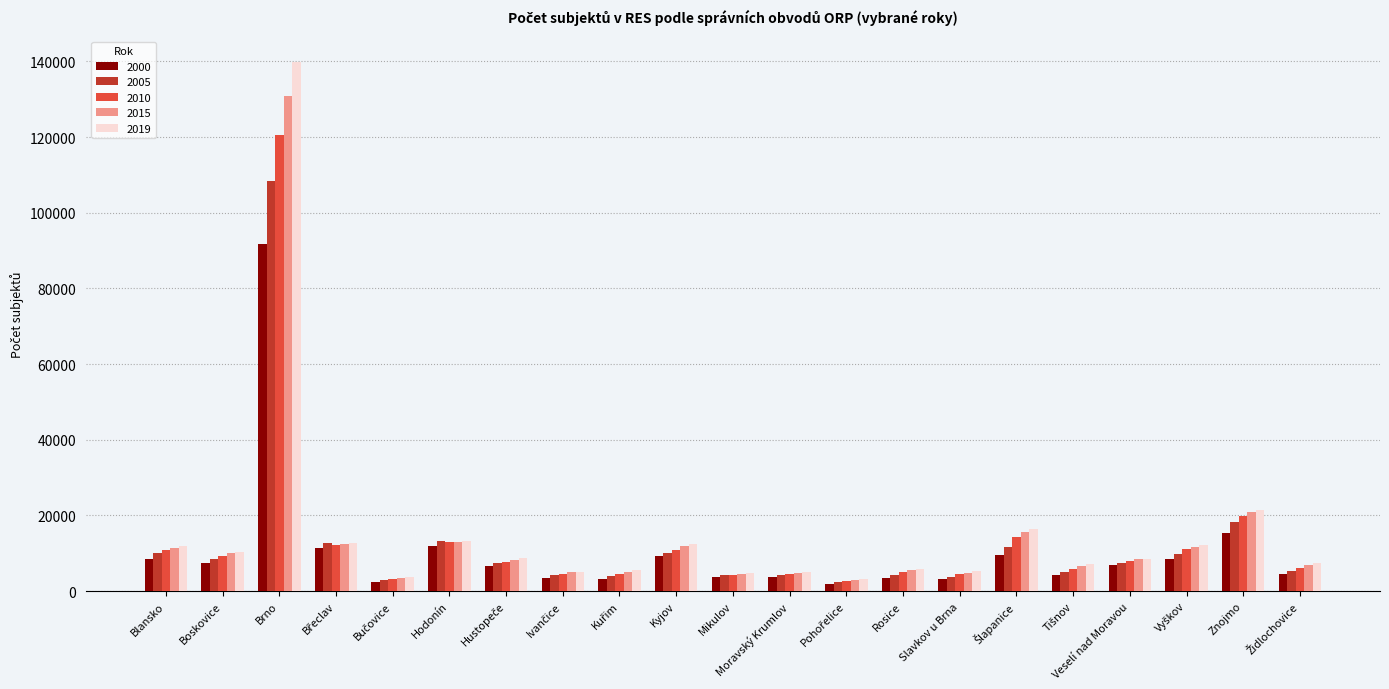

What is the total value across all series at Hodonín?

64307